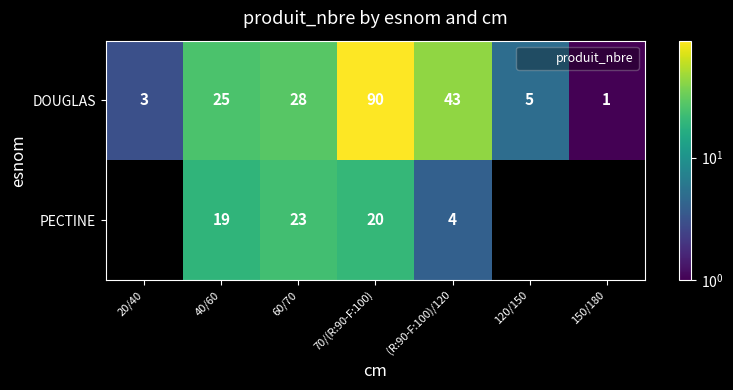

The value of DOUGLAS at 120/150 is 5.0. True or false?

True